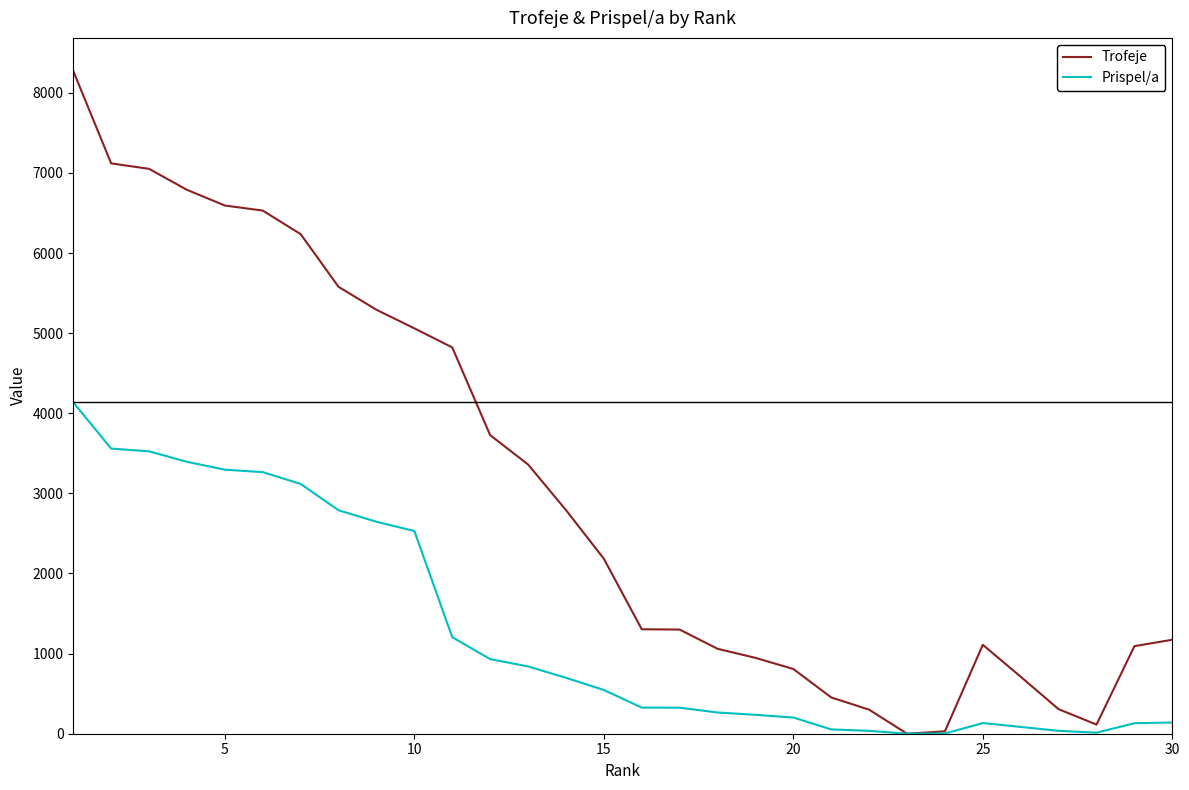

List the series in order of their peak value, lowest first.

Prispel/a, Trofeje